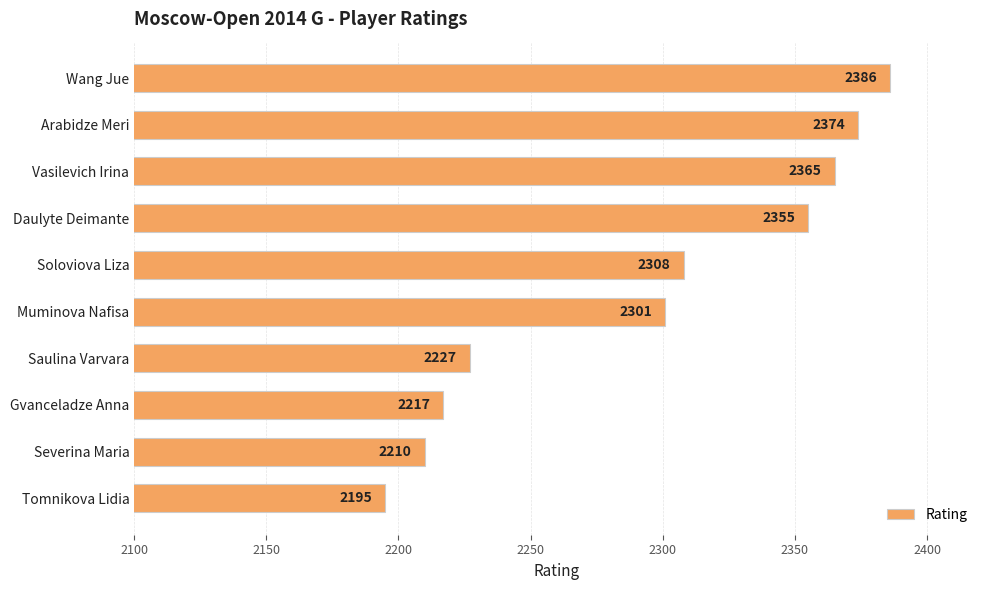

What is the label of the 1st bar from the bottom?

Tomnikova Lidia